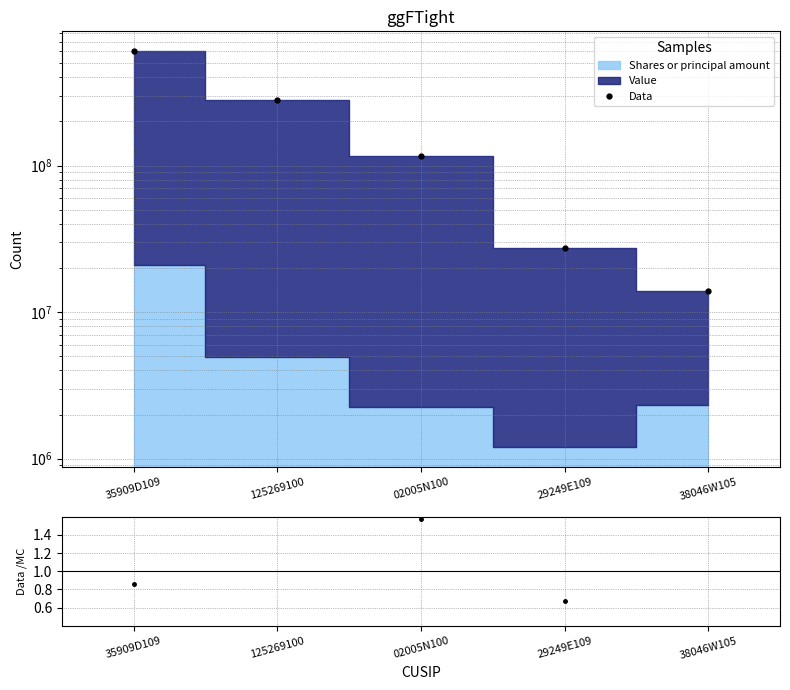

What is the average value of the Data/MC series?

1.0